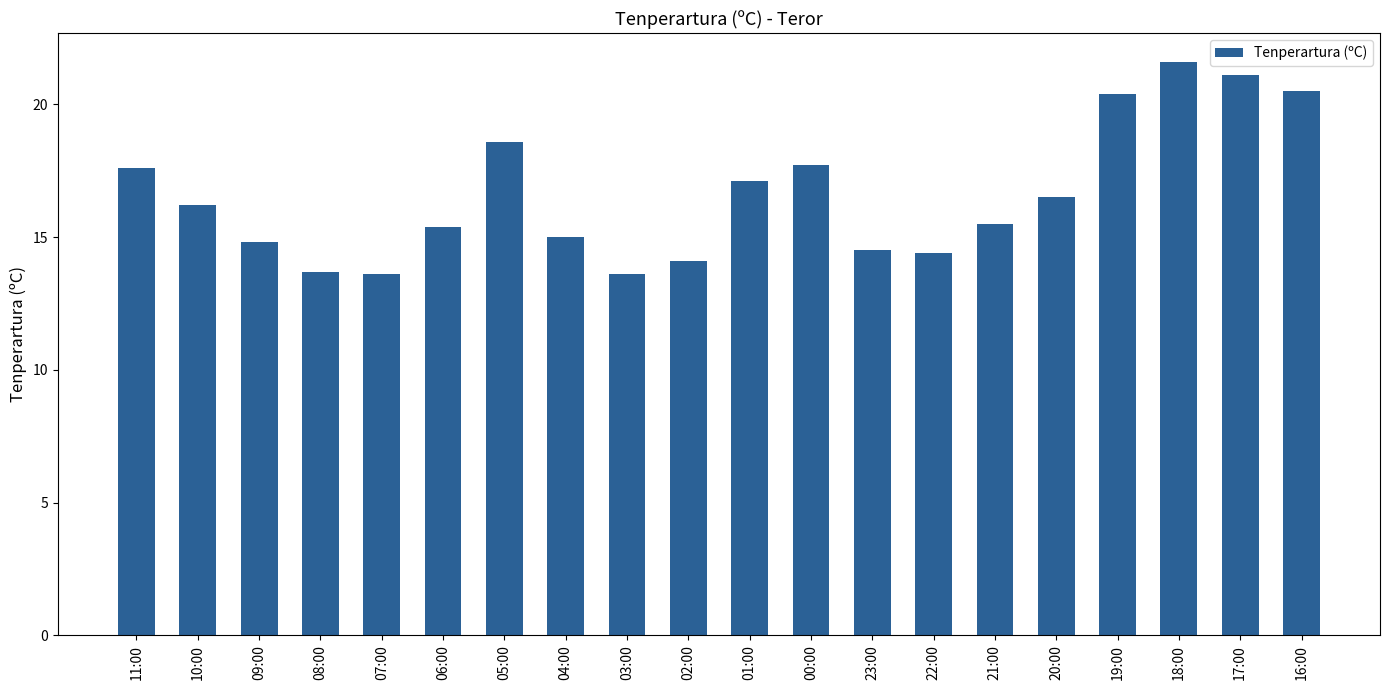

Reading left to right, list all the values displayed in this chart.

17.6	16.2	14.8	13.7	13.6	15.4	18.6	15.0	13.6	14.1	17.1	17.7	14.5	14.4	15.5	16.5	20.4	21.6	21.1	20.5